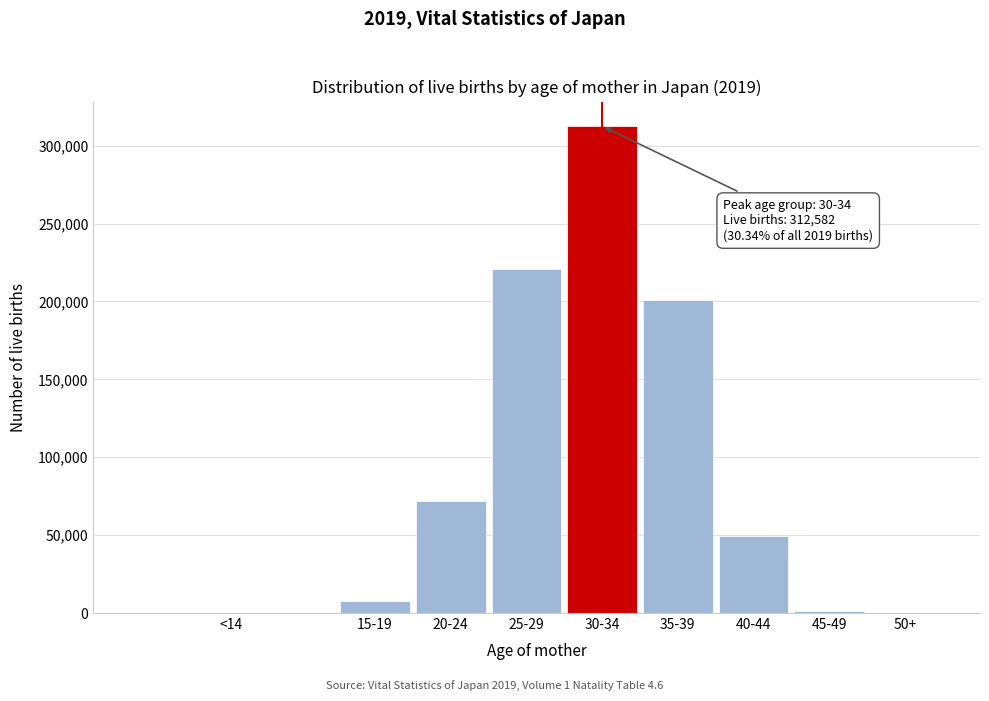

What is the sum of all values?

865239